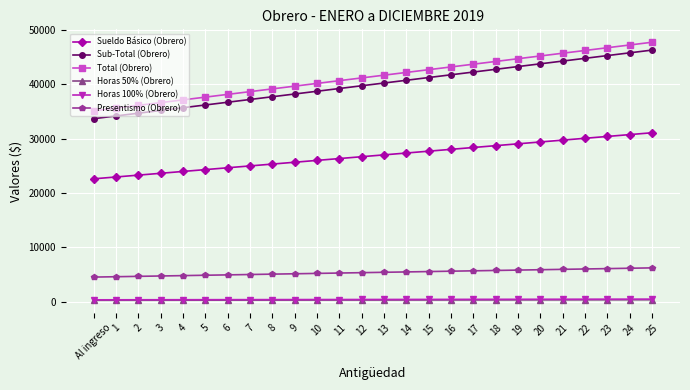

What is the greatest value displayed?

47703.0